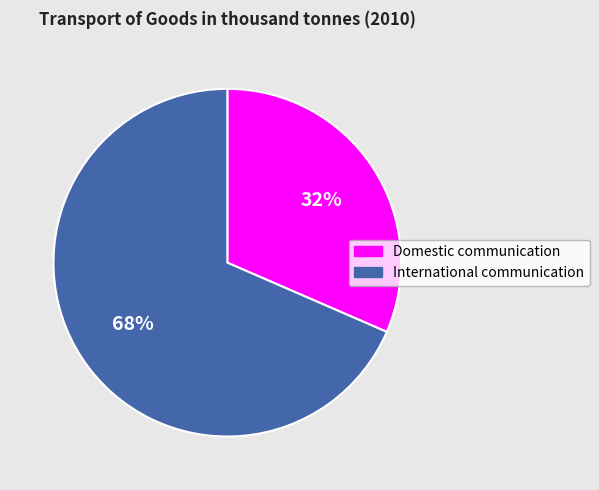

To the nearest percent, what percentage of the pie is Domestic communication?

32%